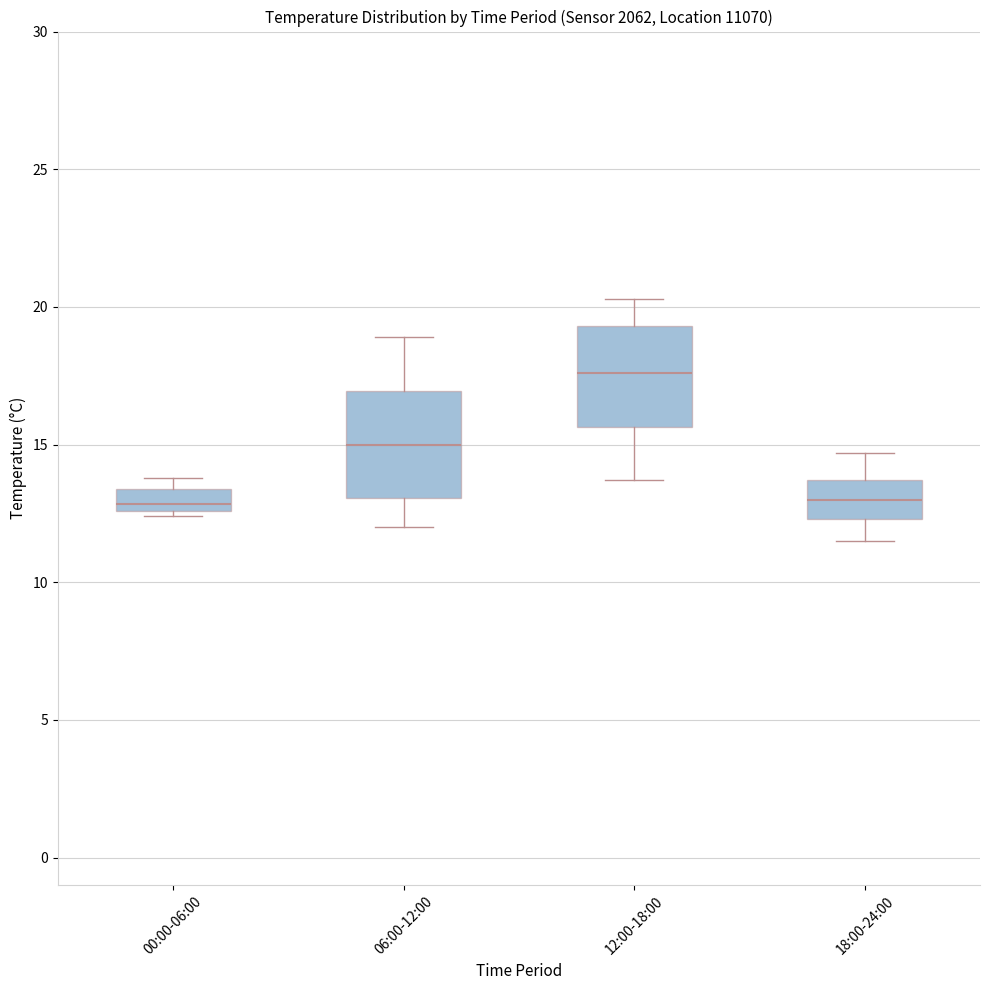

Where does the lower whisker of the box for 18:00-24:00 end on the y-axis? The values are not printed on the chart, so give them approximately, as read against the axis.

11.5